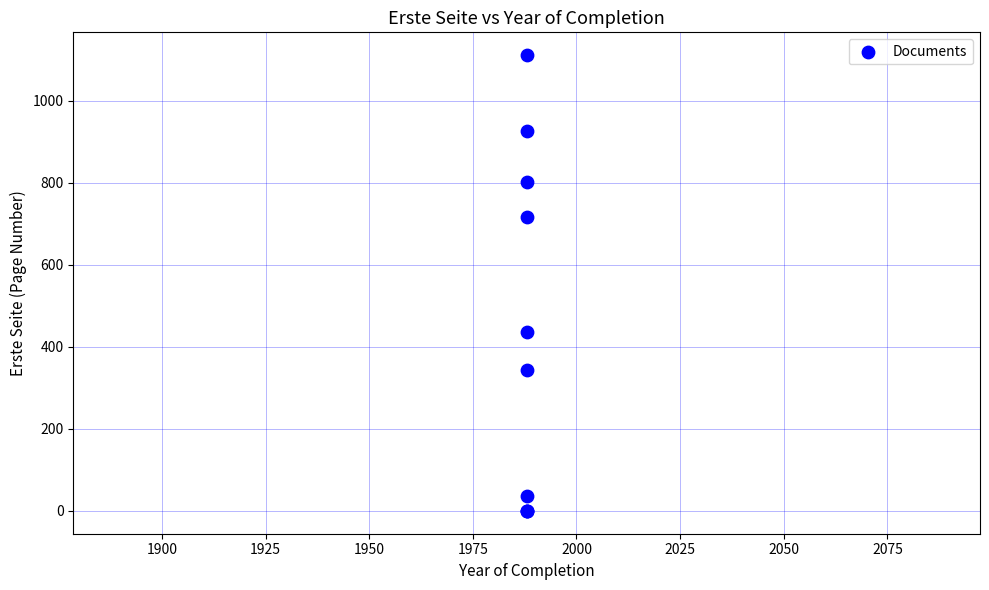

What Y value in the scatter plot is closest to 555?

437